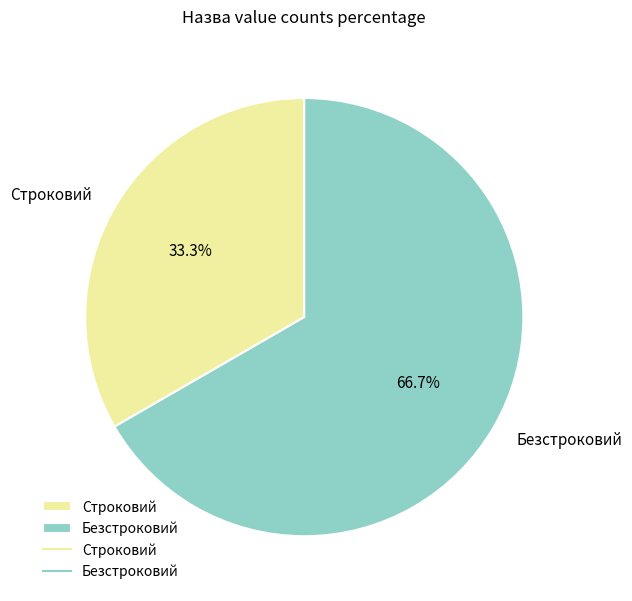

Which slice is the largest?

Безстроковий